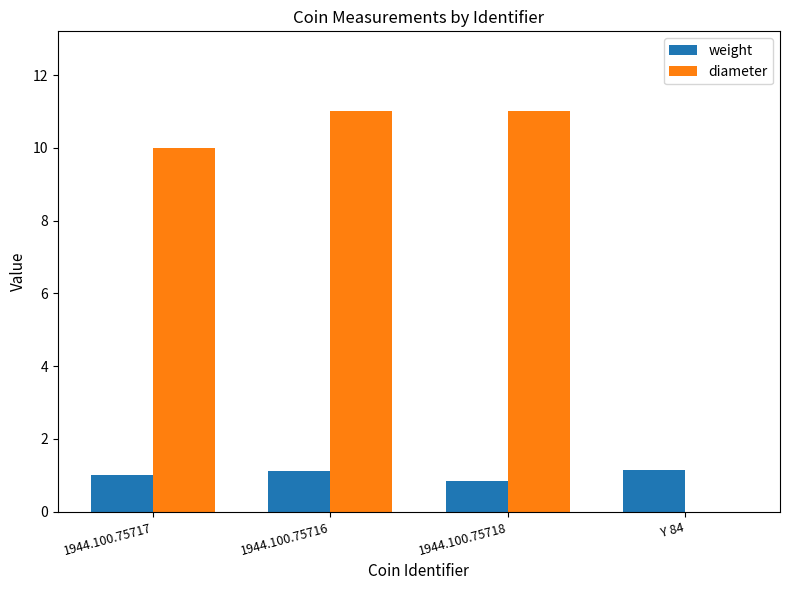

What is the maximum value for diameter?

11.0